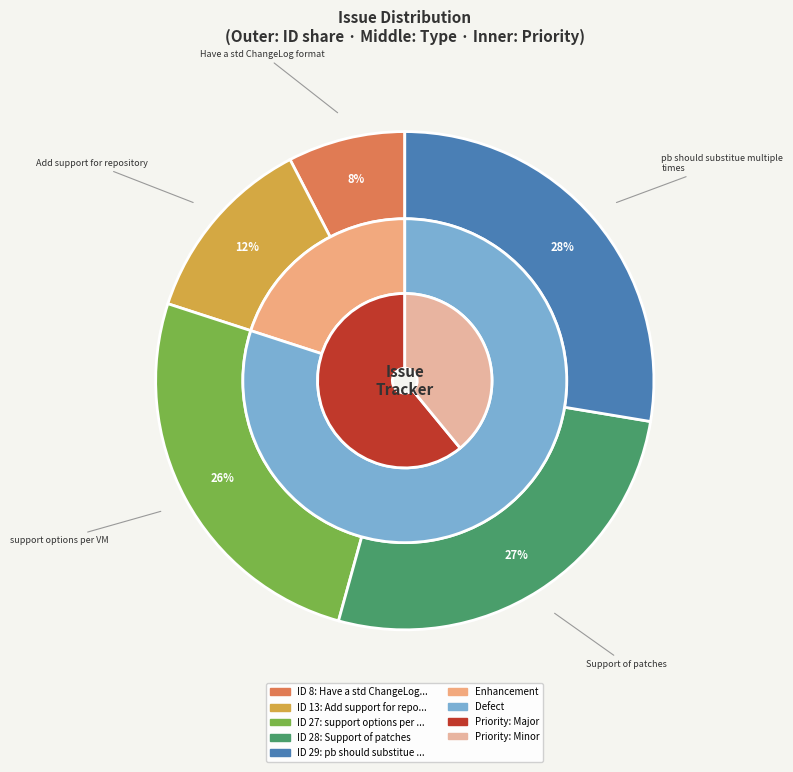

Approximately how many times larger is the value at Support of patches compared to Have a std ChangeLog format?

3.5